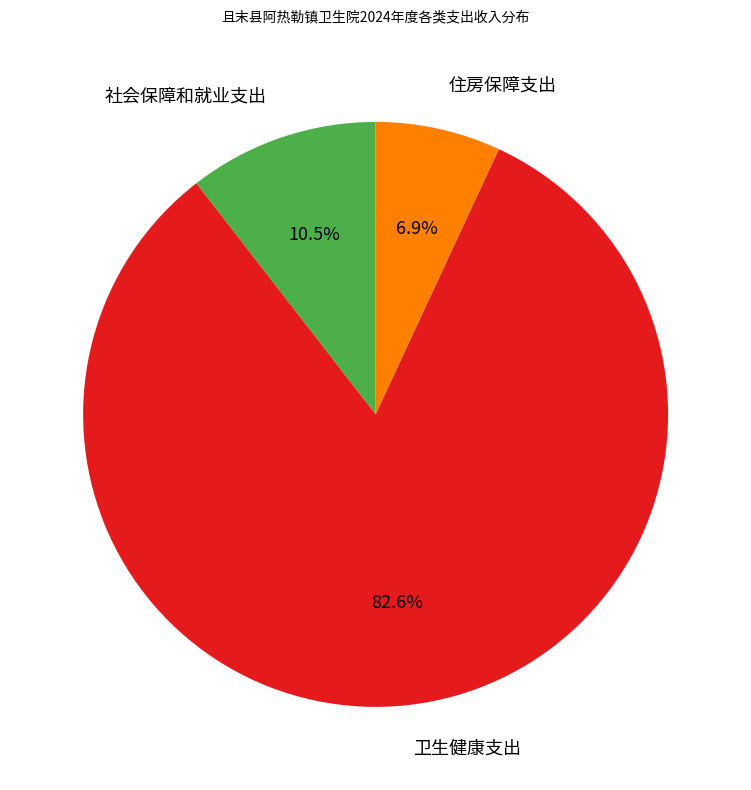

How many segments does this pie chart have?

3